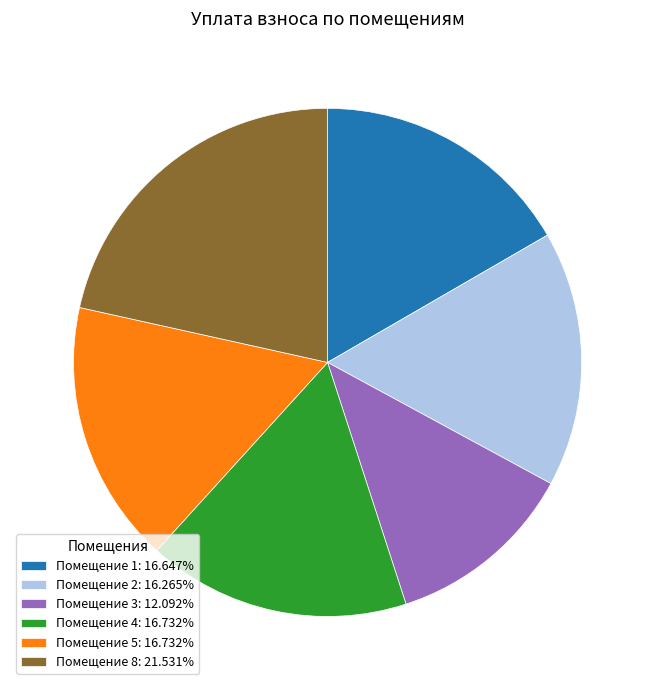

How many segments does this pie chart have?

6